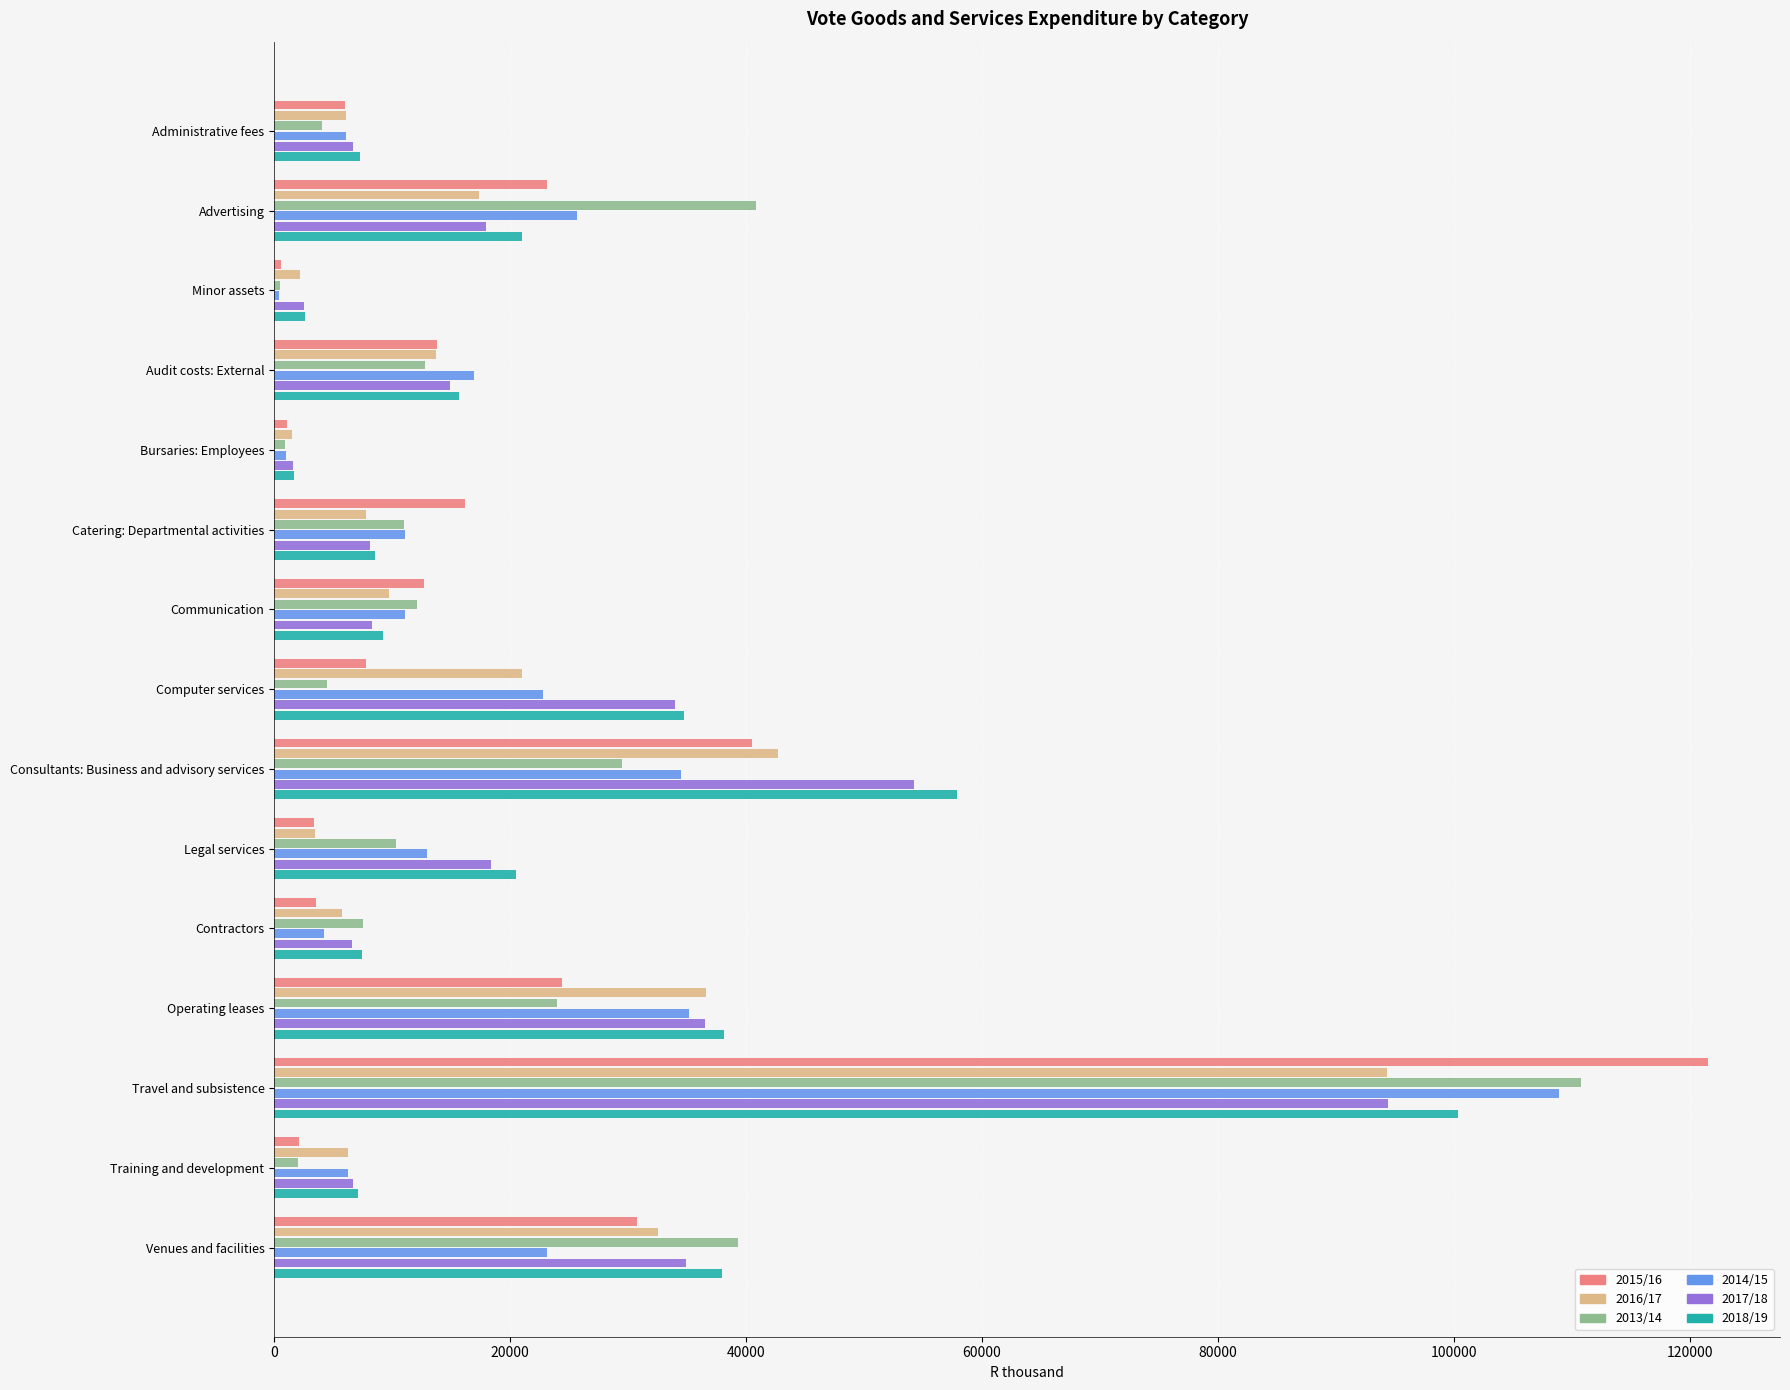

Which series has the largest range (max minus min)?

2015/16